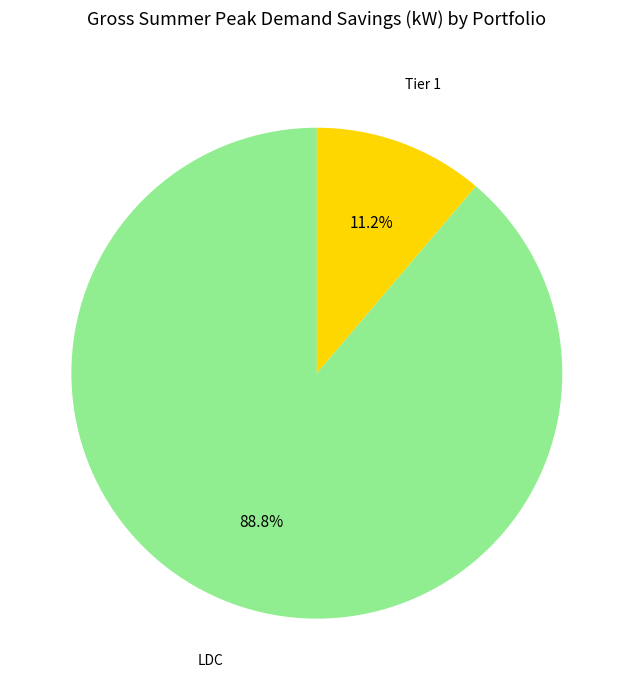

Is there any slice that represents more than half of the pie?

Yes